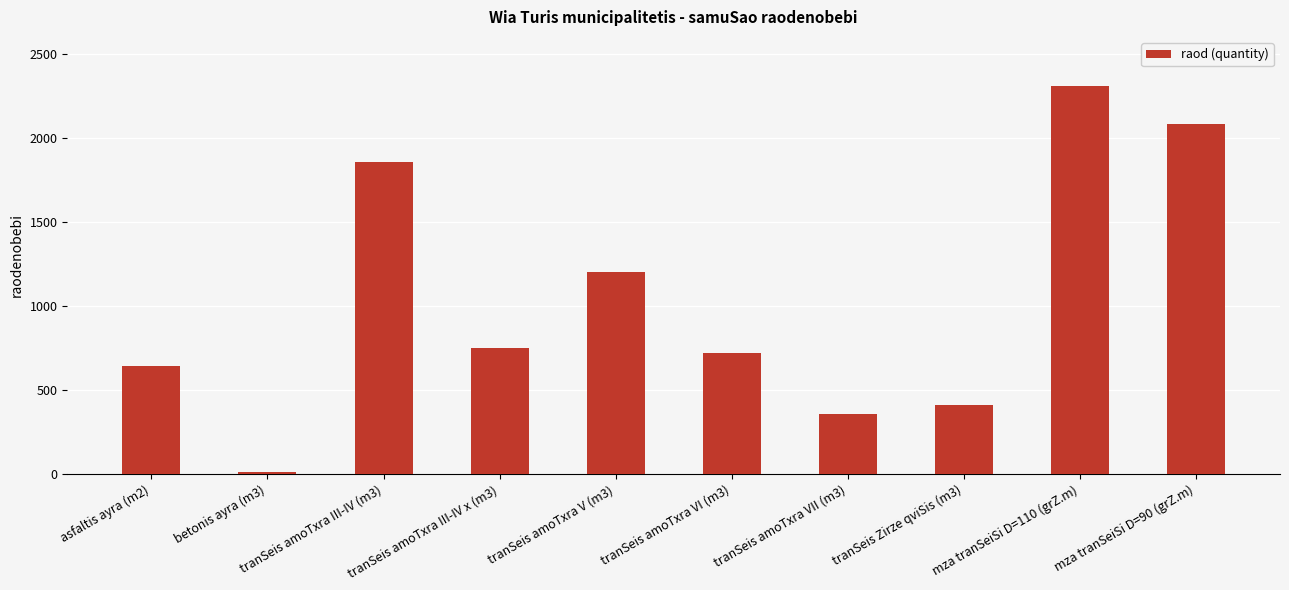

Reading right to left, list all the values displayed in this chart.

2080	2310	408	360	720	1200	750	1855	12	640